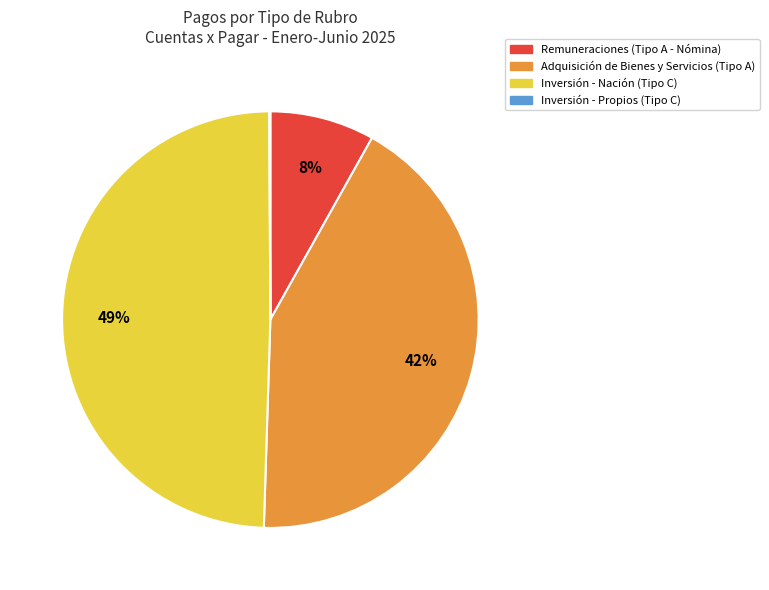

Is there any slice that represents more than half of the pie?

No